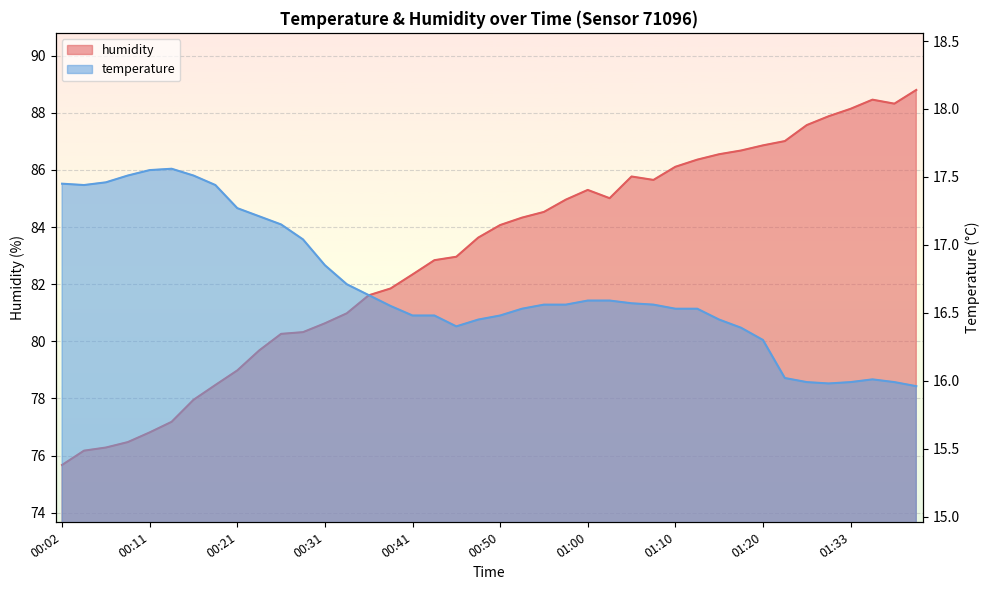

In temperature, how many points are higher than both neighbors (excluding endpoints)?

2